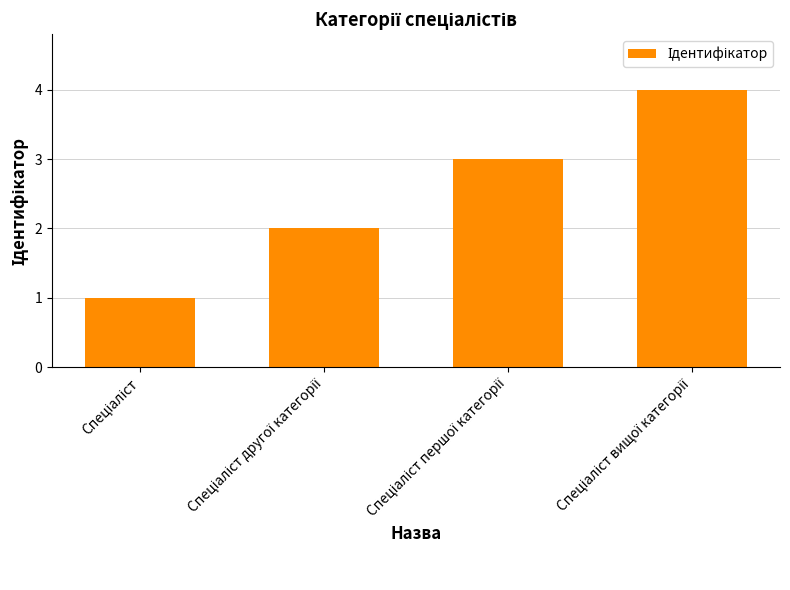

What is the difference between the maximum and minimum values?

3